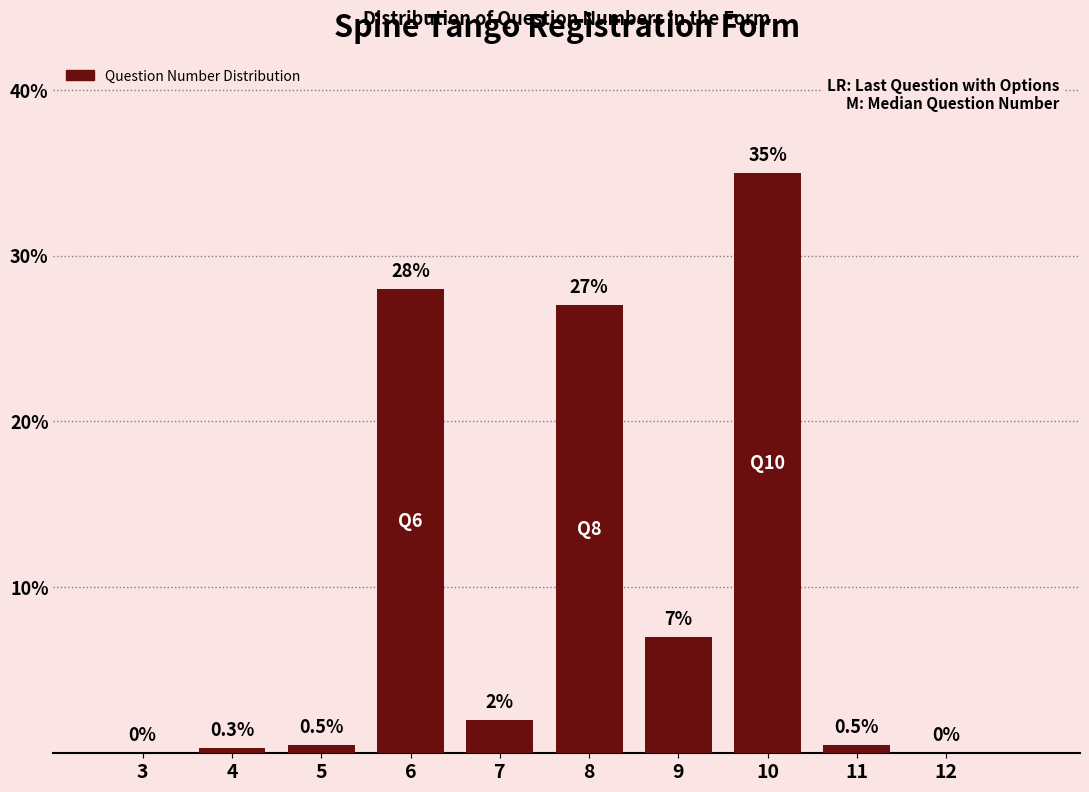

Reading right to left, extract all data points from this chart.

12=0.0	11=0.5	10=35.0	9=7.0	8=27.0	7=2.0	6=28.0	5=0.5	4=0.3	3=0.0